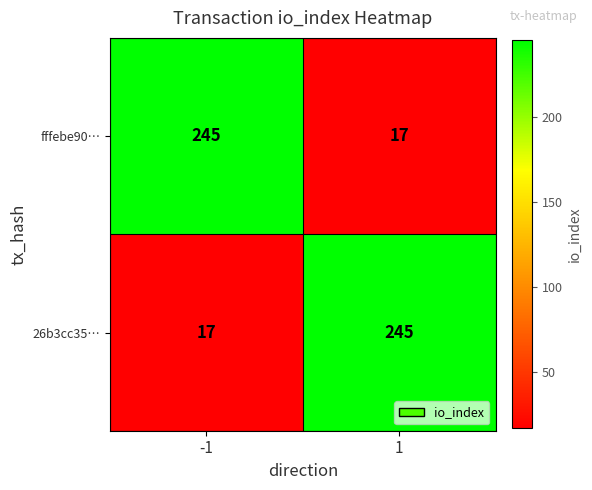

List the labels in order of 26b3cc35… value, largest first.

1, -1